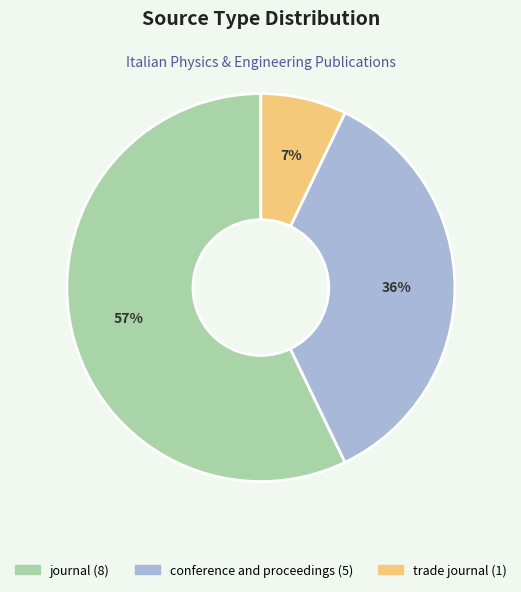

How many slices are in this pie chart?

3